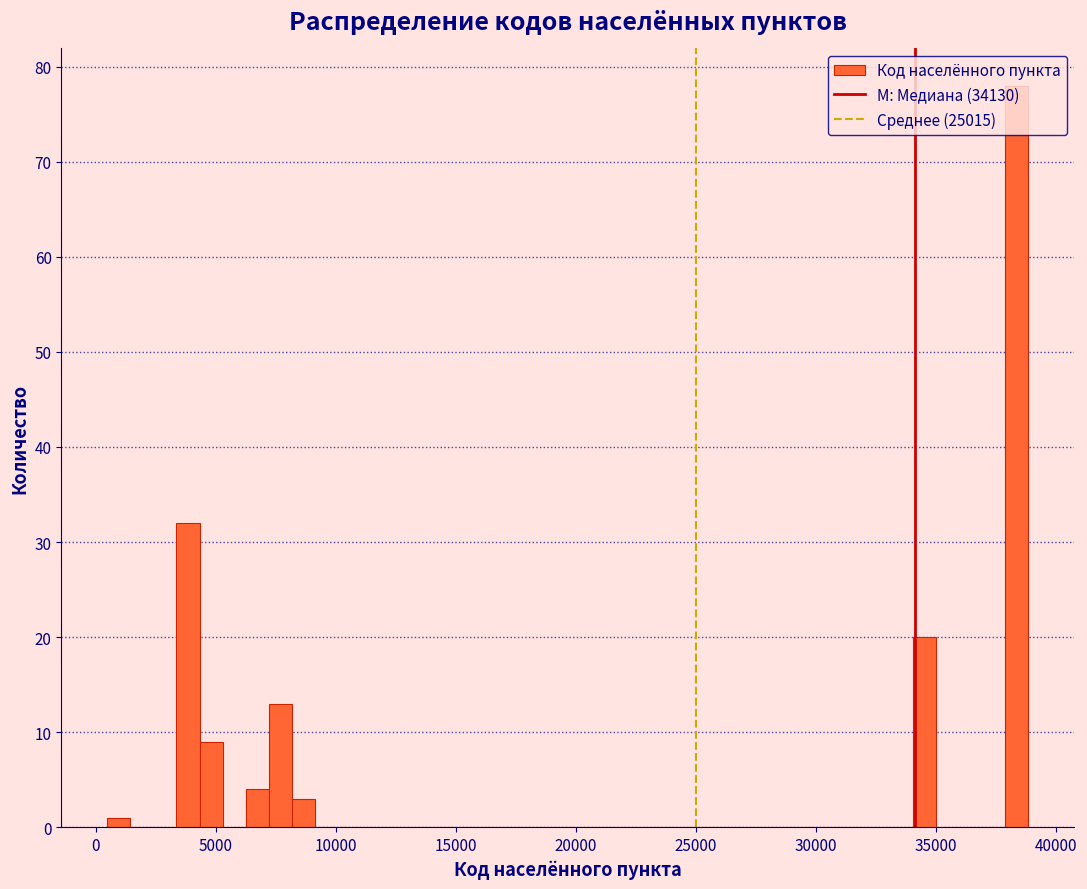

Around what value on the x-axis is the tallest bar? Give the approximate position of its centre, as read against the axis.

38500